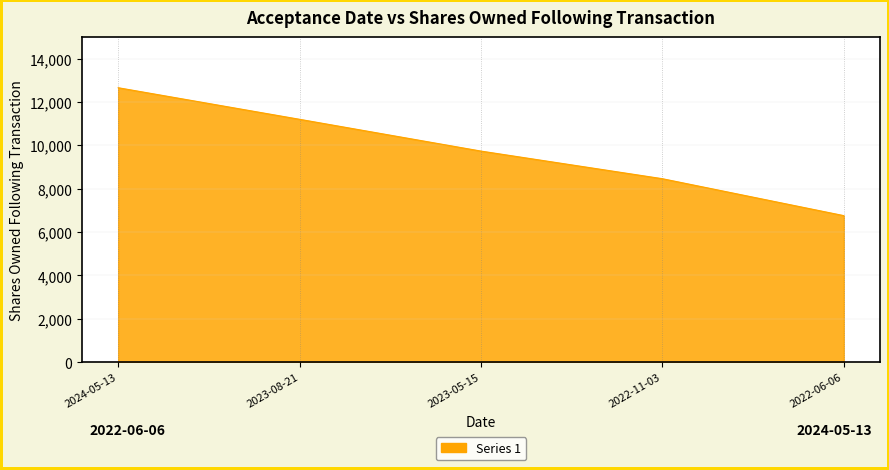

List the labels in order of value, smallest first.

2022-06-06, 2022-11-03, 2023-05-15, 2023-08-21, 2024-05-13